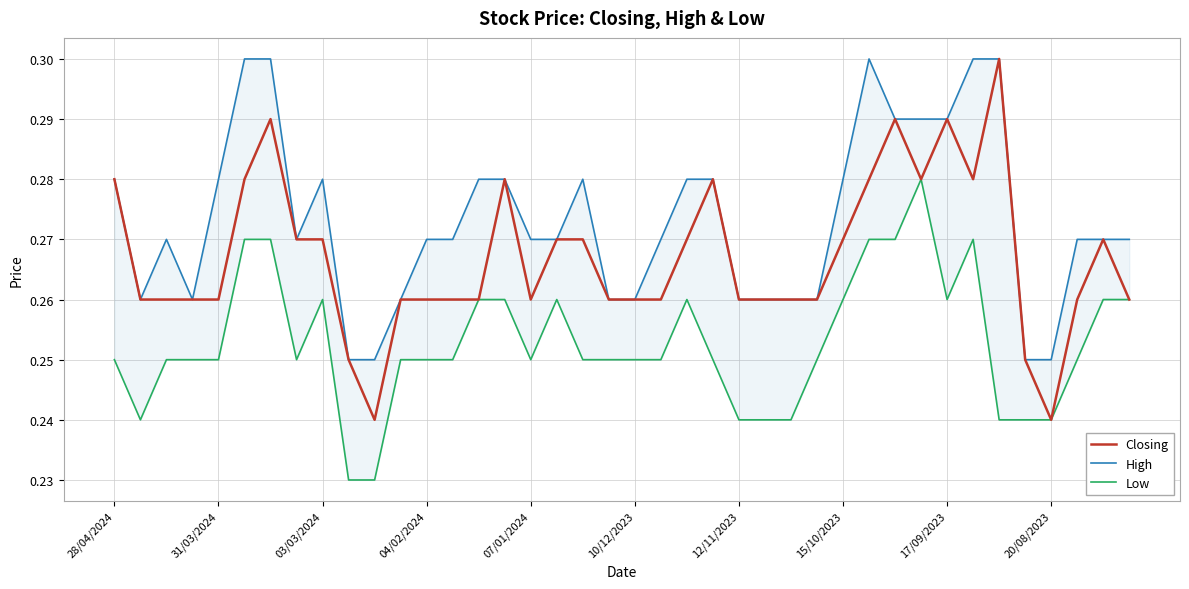

Reading left to right, transcribe all the data shown in this chart.

Closing: 0.3	0.3	0.3	0.3	0.3	0.3	0.3	0.3	0.3	0.2	0.2	0.3	0.3	0.3	0.3	0.3	0.3	0.3	0.3	0.3	0.3	0.3	0.3	0.3	0.3	0.3	0.3	0.3	0.3	0.3	0.3	0.3	0.3	0.3	0.3	0.2	0.2	0.3	0.3	0.3
High: 0.3	0.3	0.3	0.3	0.3	0.3	0.3	0.3	0.3	0.2	0.2	0.3	0.3	0.3	0.3	0.3	0.3	0.3	0.3	0.3	0.3	0.3	0.3	0.3	0.3	0.3	0.3	0.3	0.3	0.3	0.3	0.3	0.3	0.3	0.3	0.2	0.2	0.3	0.3	0.3
Low: 0.2	0.2	0.2	0.2	0.2	0.3	0.3	0.2	0.3	0.2	0.2	0.2	0.2	0.2	0.3	0.3	0.2	0.3	0.2	0.2	0.2	0.2	0.3	0.2	0.2	0.2	0.2	0.2	0.3	0.3	0.3	0.3	0.3	0.3	0.2	0.2	0.2	0.2	0.3	0.3